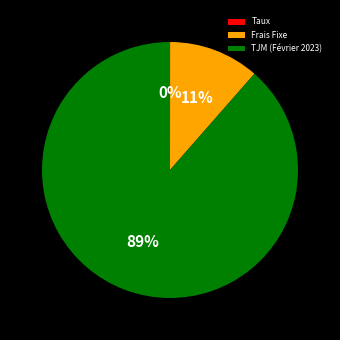

What is the majority slice?

TJM (Février 2023)